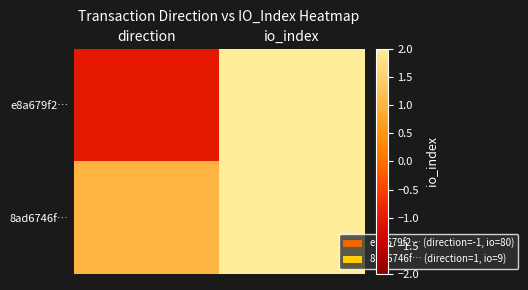

What is the smallest value displayed?

-1